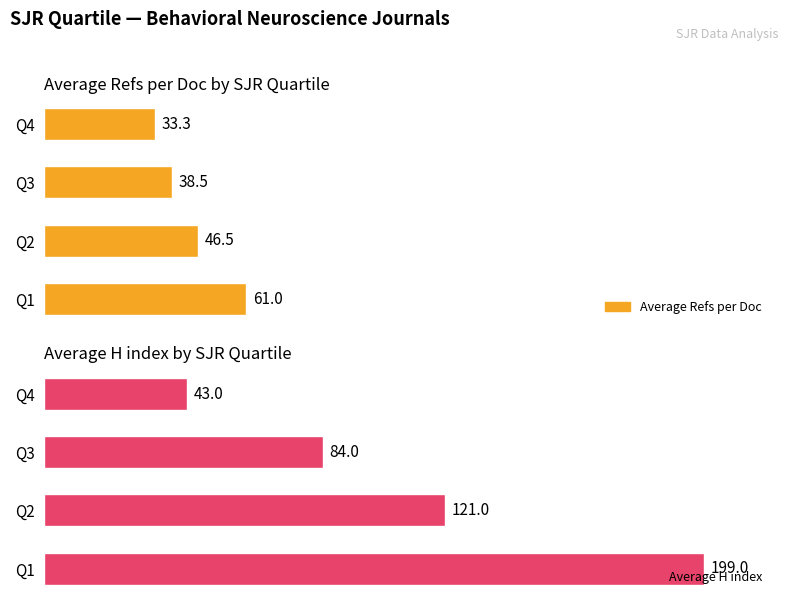

What is the lowest value of the Average H index series?

43.0